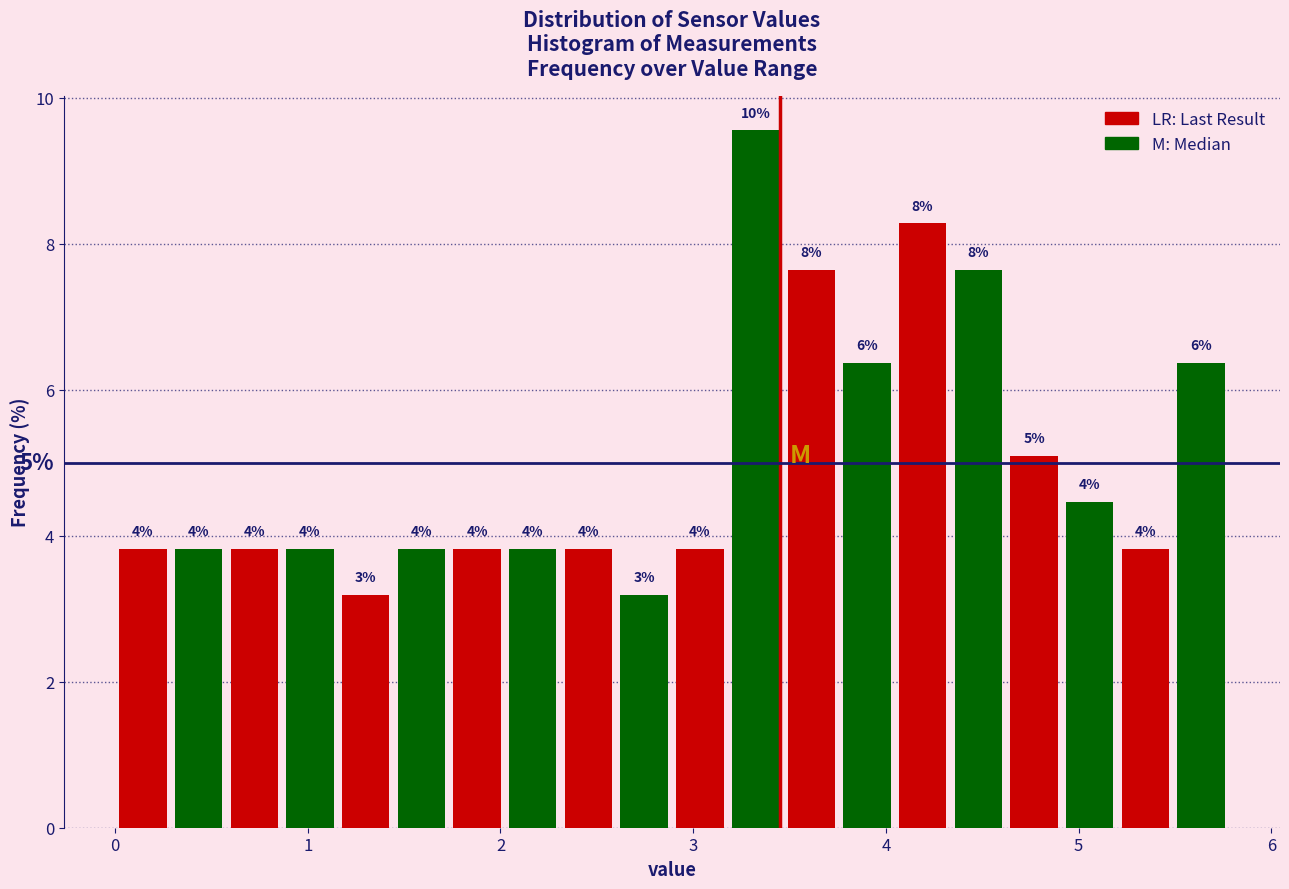

Read against the x-axis, roughly where is the centre of the tallest bar?

3.3